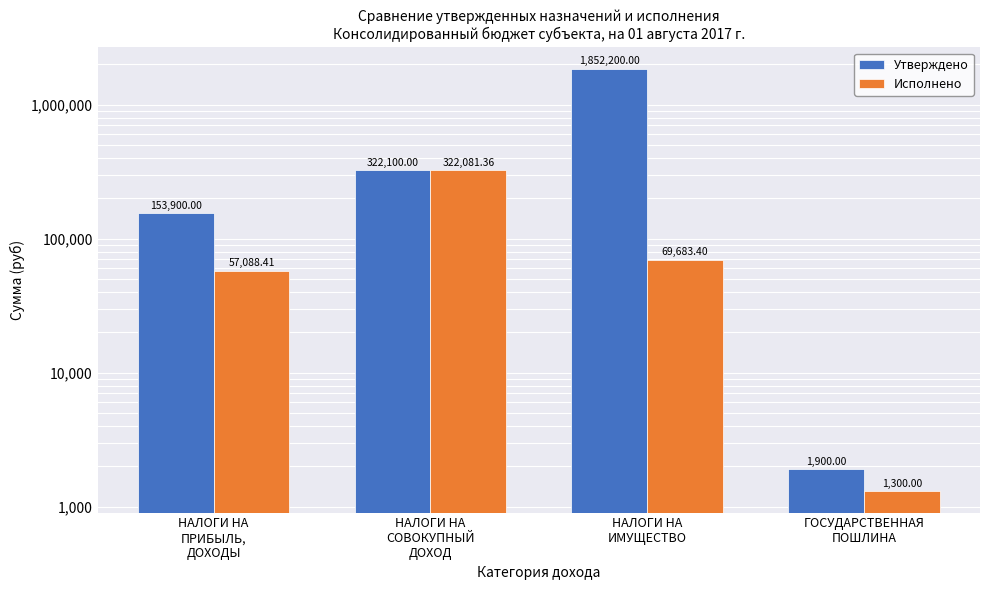

Where does the Исполнено series first go above 69683?

НАЛОГИ НА
СОВОКУПНЫЙ
ДОХОД